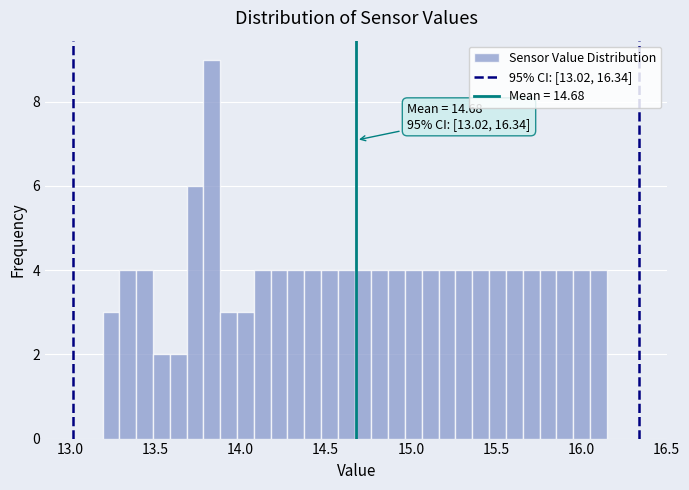

Read against the x-axis, roughly where is the centre of the tallest bar?

13.85